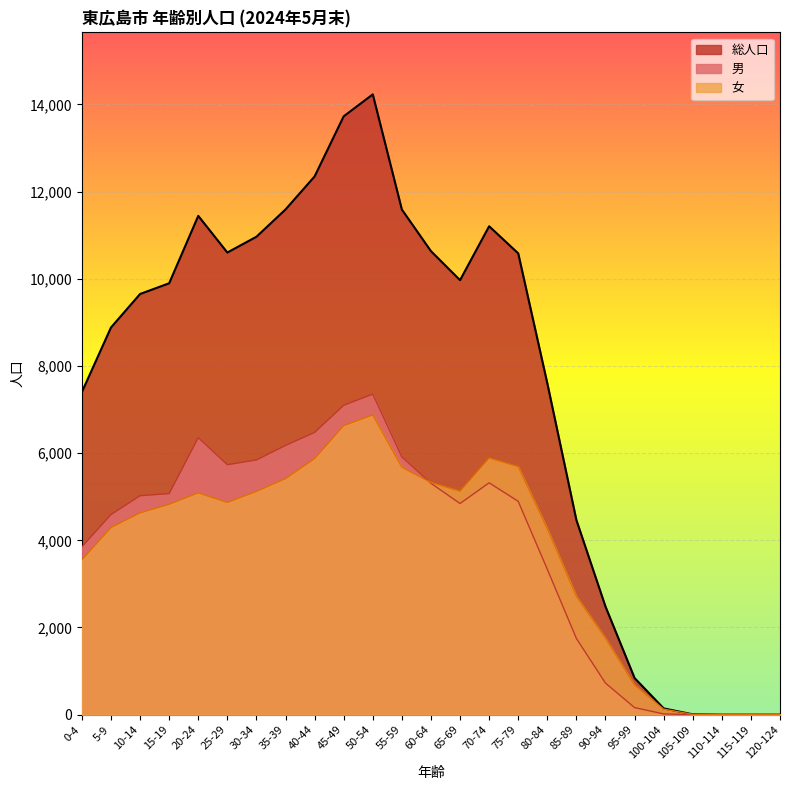

At which category does the chart reach its peak across all series?

50-54